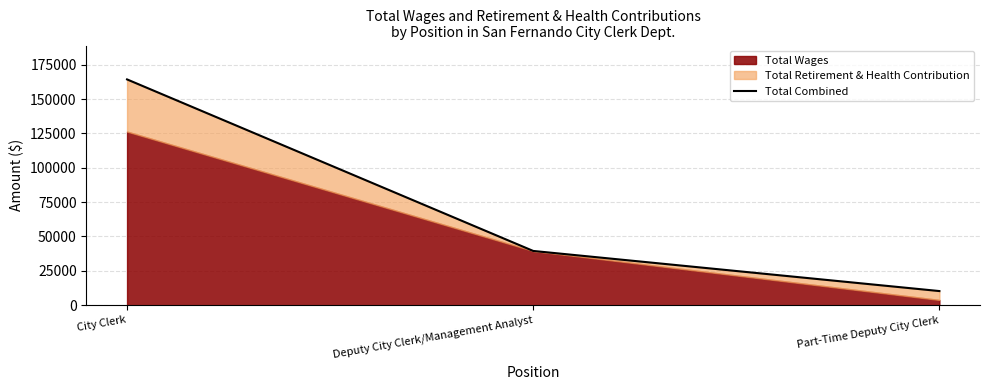

Count the number of categories in the chart.

3